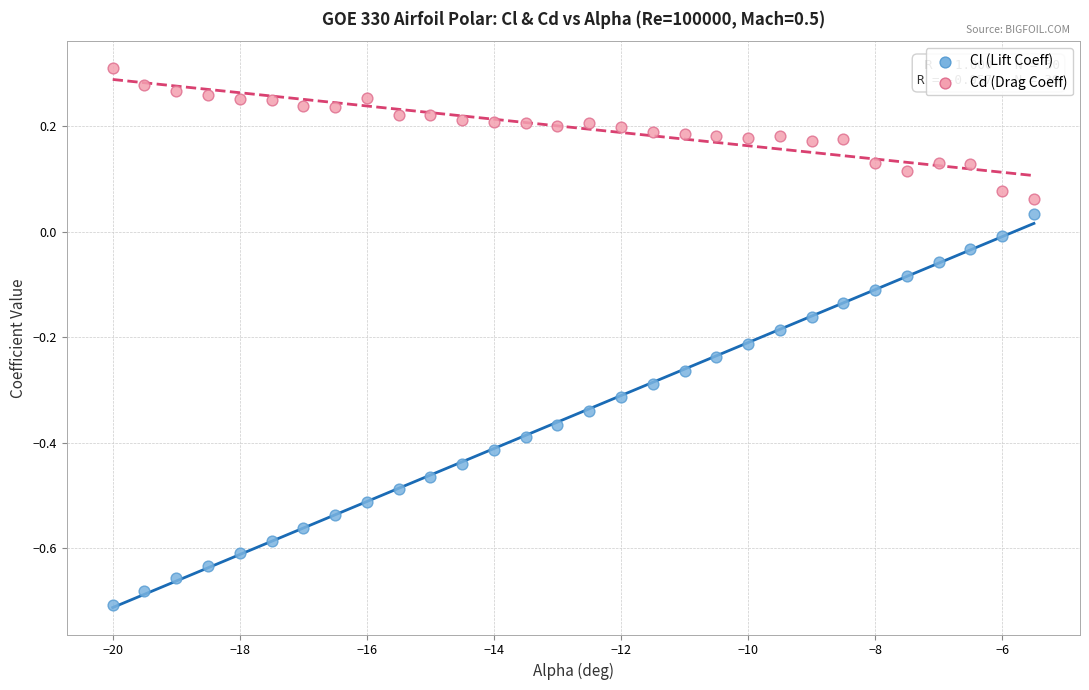

What are all the series names shown in the legend?

Cl (Lift Coeff), Cd (Drag Coeff)